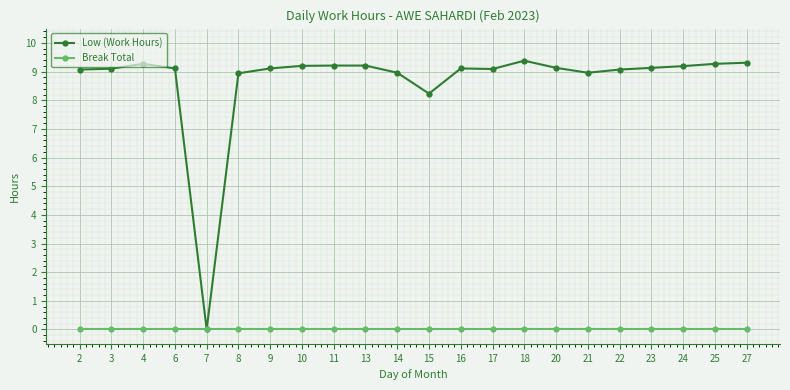

True or false: Low (Work Hours) has more than 1 interior local peaks.

True